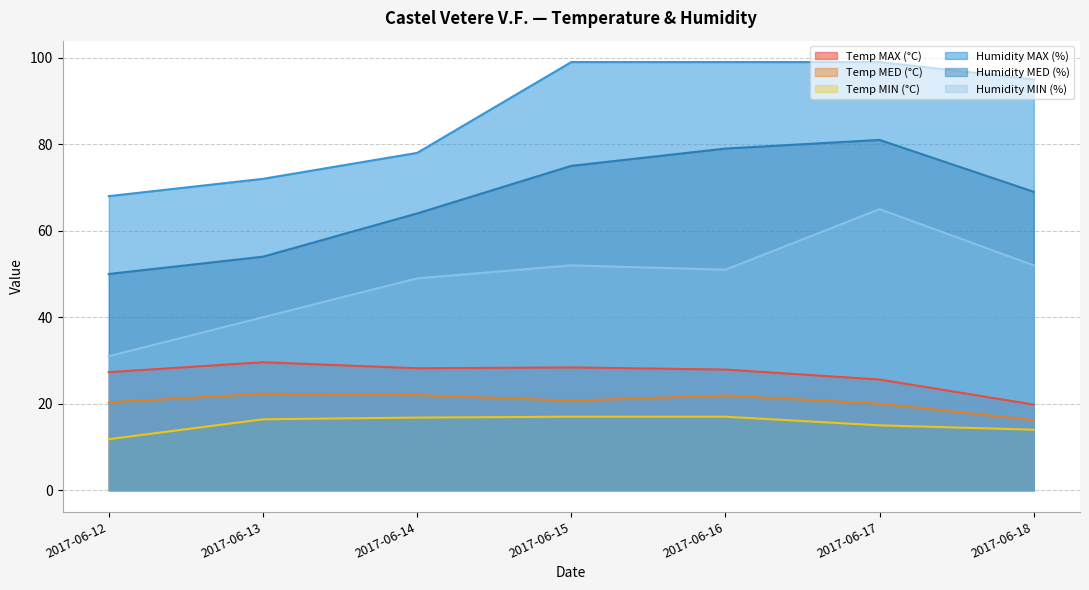

Rank the series at 2017-06-12 from highest to lowest value.

Humidity MAX (%), Humidity MED (%), Humidity MIN (%), Temp MAX (°C), Temp MED (°C), Temp MIN (°C)